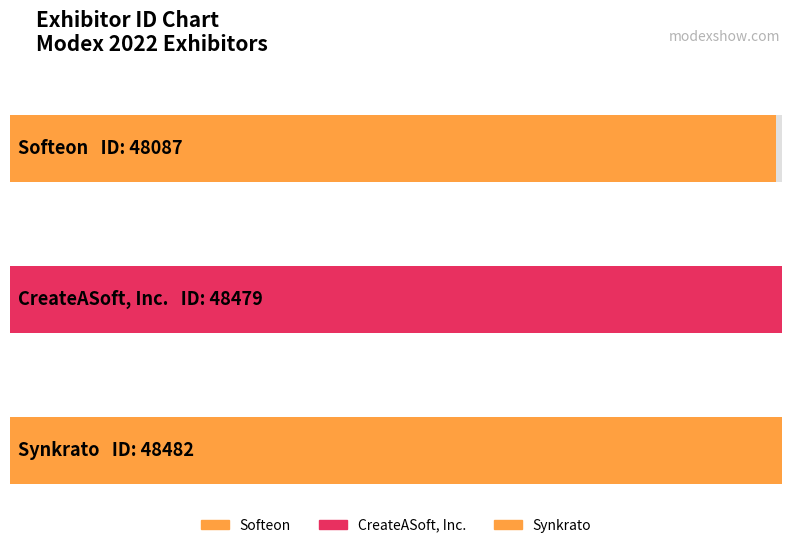

True or false: the data shows 65131 at Softeon.

False